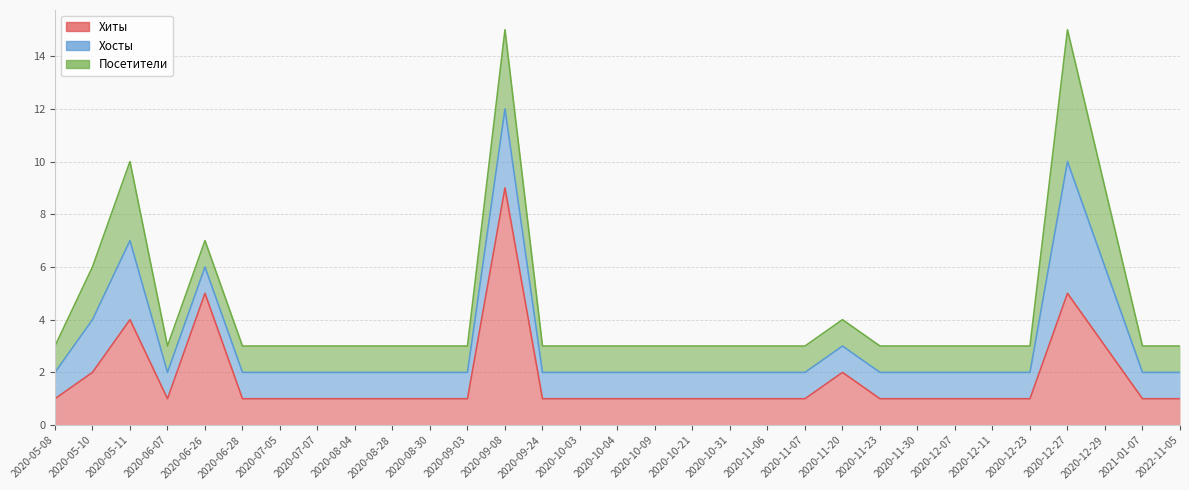

List the labels in order of Хиты value, largest first.

2020-09-08, 2020-06-26, 2020-12-27, 2020-05-11, 2020-12-29, 2020-05-10, 2020-11-20, 2020-05-08, 2020-06-07, 2020-06-28, 2020-07-05, 2020-07-07, 2020-08-04, 2020-08-28, 2020-08-30, 2020-09-03, 2020-09-24, 2020-10-03, 2020-10-04, 2020-10-09, 2020-10-21, 2020-10-31, 2020-11-06, 2020-11-07, 2020-11-23, 2020-11-30, 2020-12-07, 2020-12-11, 2020-12-23, 2021-01-07, 2022-11-05